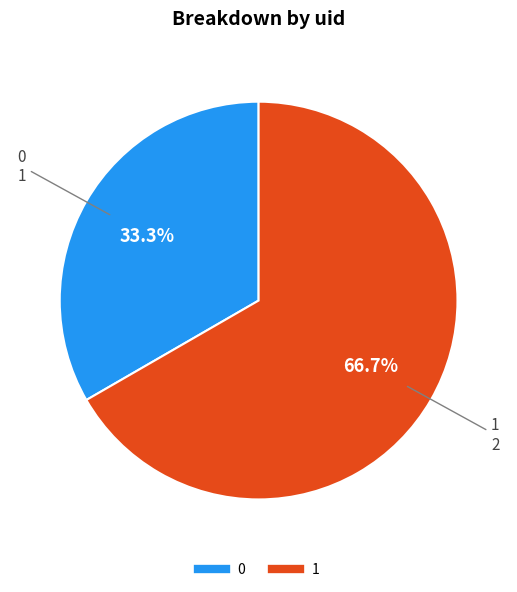

Between 1 and 0, which is larger?

1